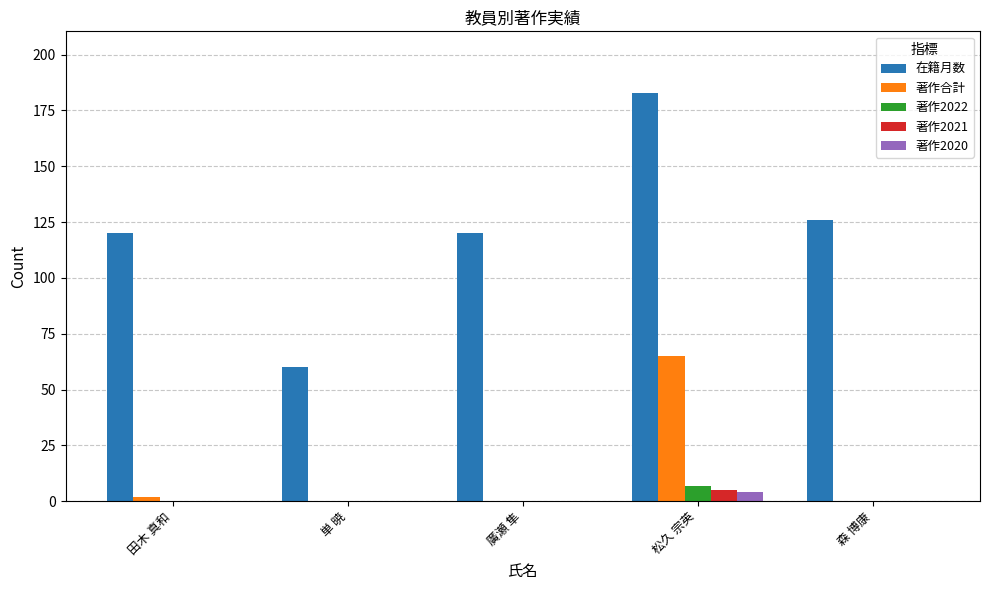

At which category does the chart reach its peak across all series?

松久 宗英